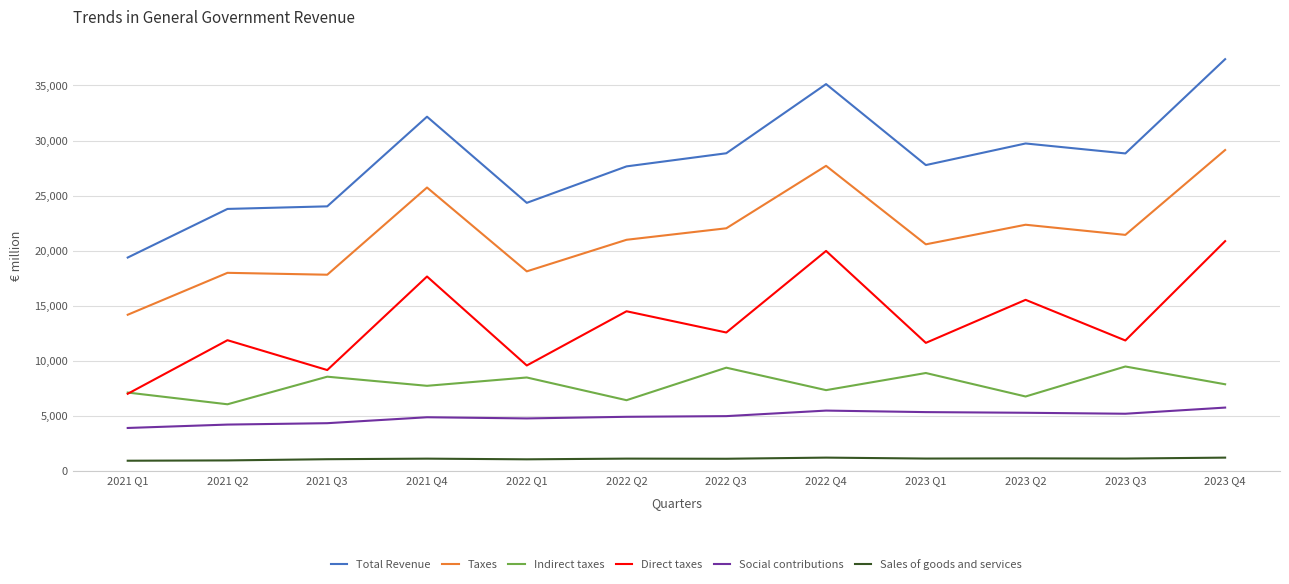

The value of Social contributions at 2023 Q3 is 5192. True or false?

True